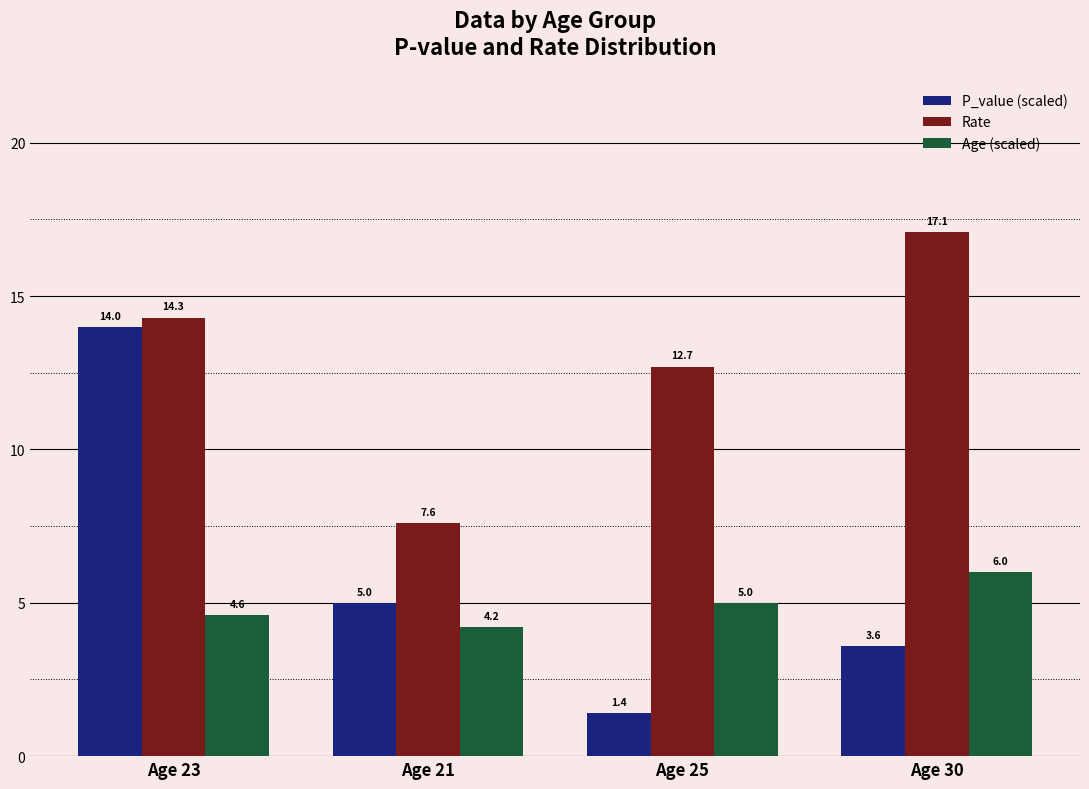

How many groups of bars are there?

4